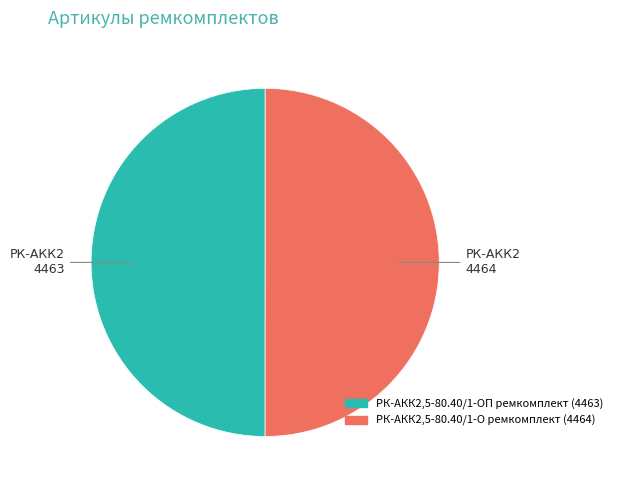

What is the ratio of the value at РК-АКК2,5-80.40/1-О ремкомплект to the value at РК-АКК2,5-80.40/1-ОП ремкомплект?

1.0